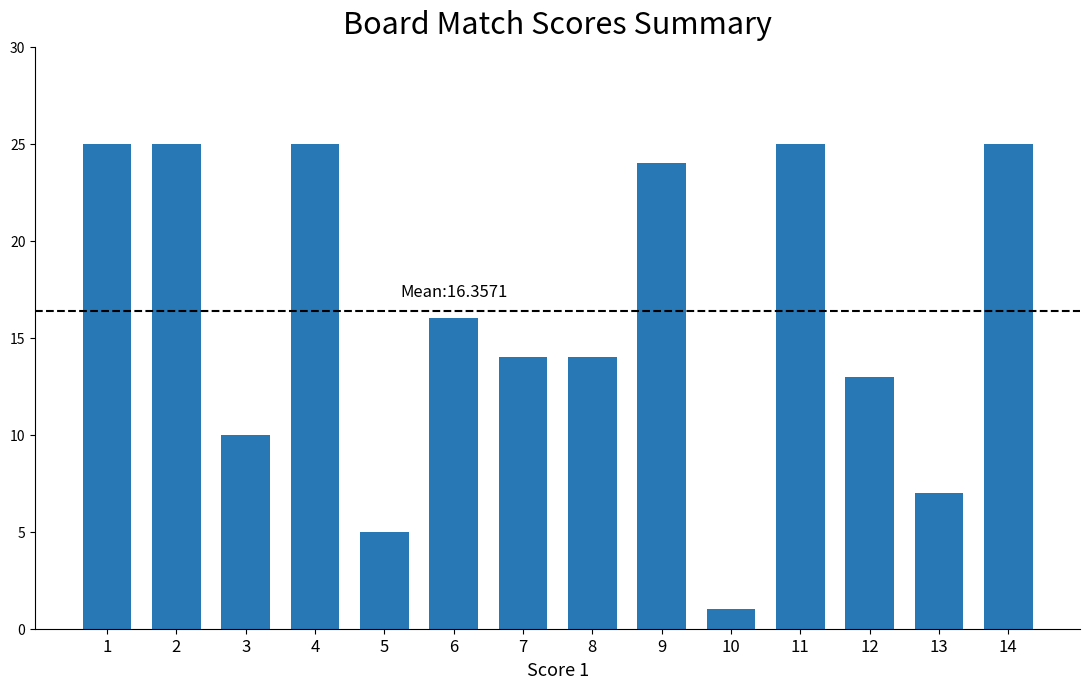

At which label does the data first exceed 16?

1